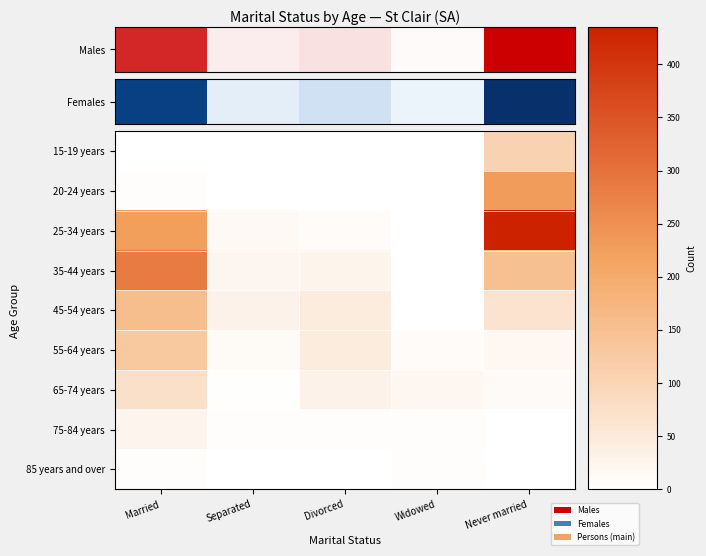

At how many categories does at least one series exceed 205?

2